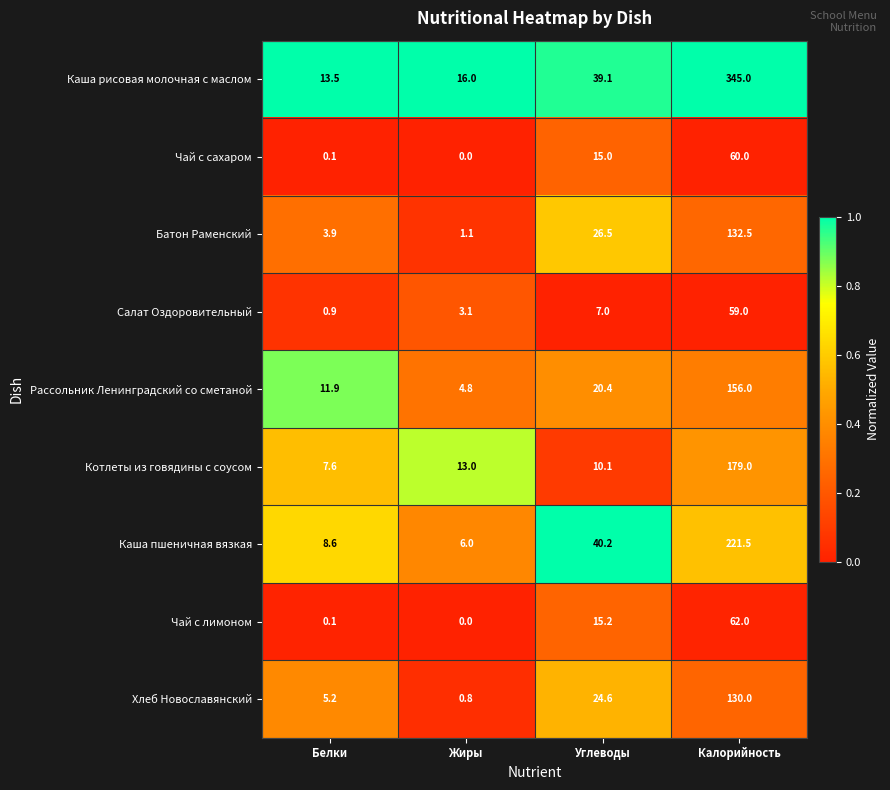

Which series has the largest total across all categories?

Каша рисовая молочная с маслом